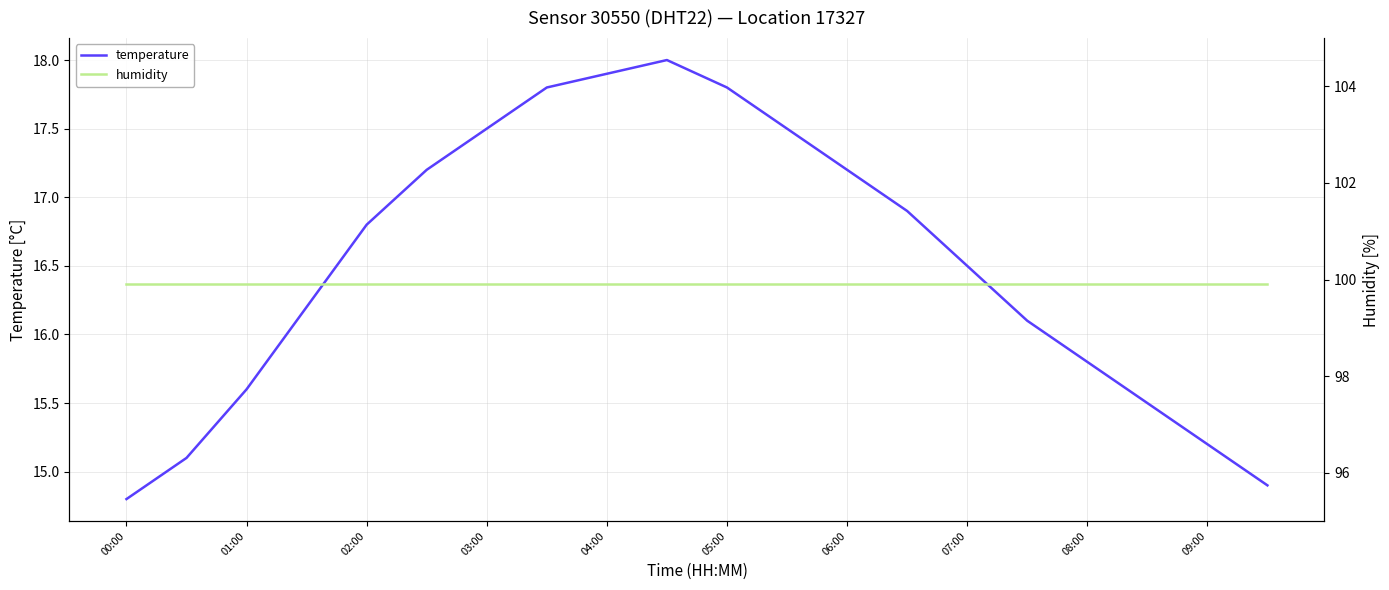

True or false: temperature has a value of 4.8 at 03:00.

False